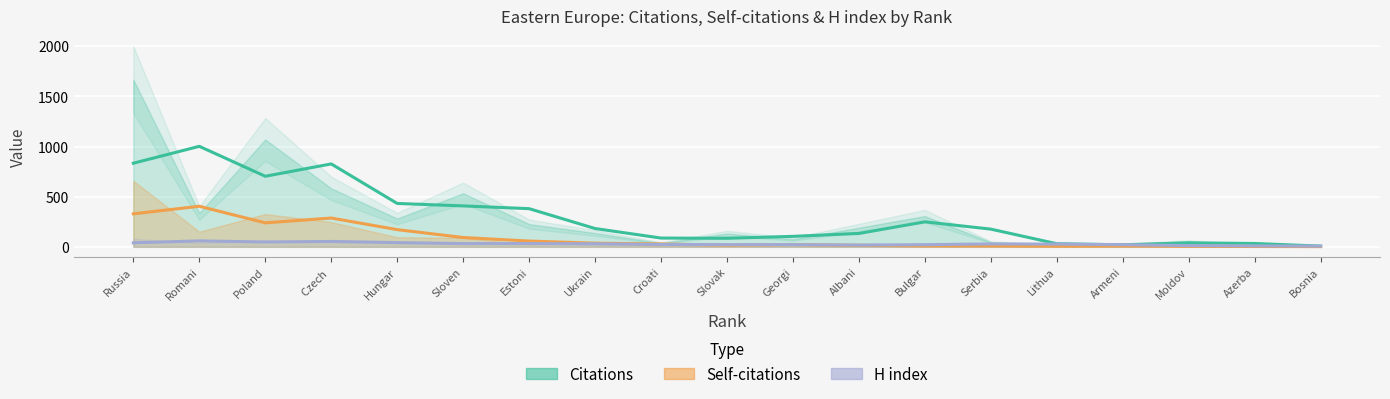

Which has a higher value, Croatia or Poland?

Poland